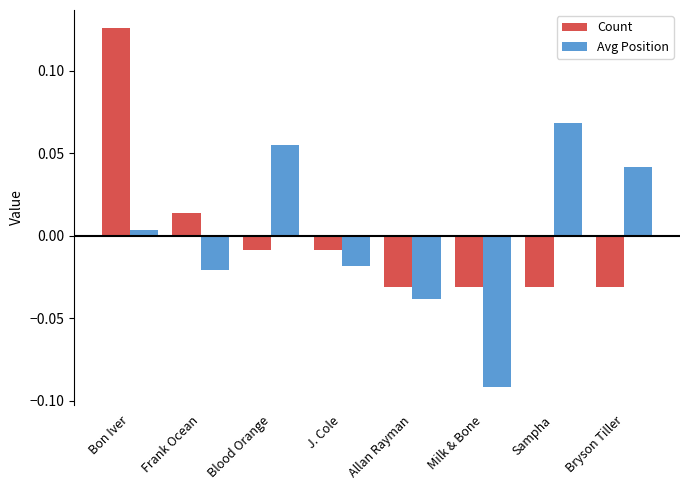

Where does the Count series first go above 0?

Bon Iver